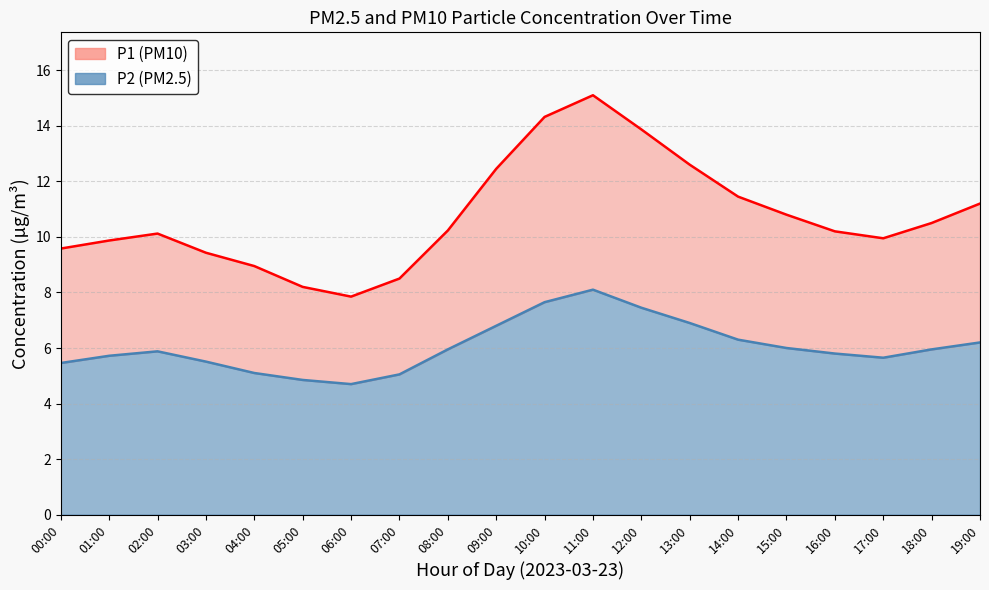

What is the spread (max minus min) of values at 00:00?

4.1